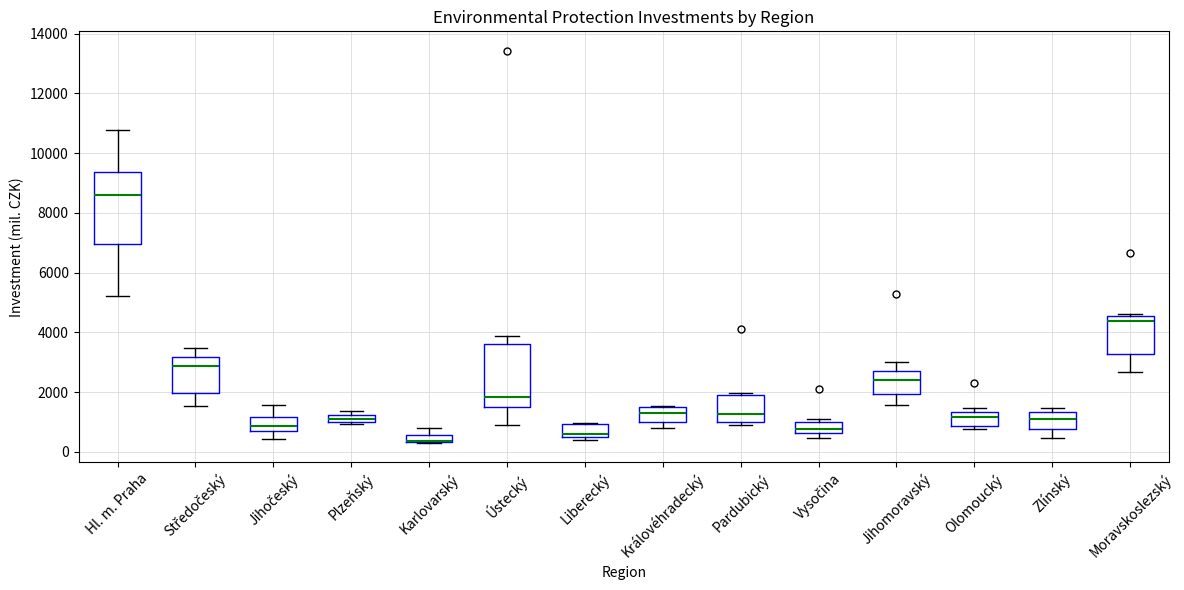

Where is the lower edge of the box for Plzeňský on the y-axis? The values are not printed on the chart, so give them approximately, as read against the axis.

1000